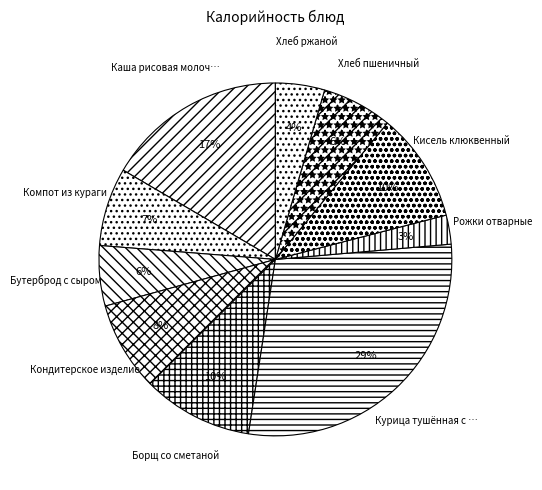

Which slice is the smallest?

Рожки отварные